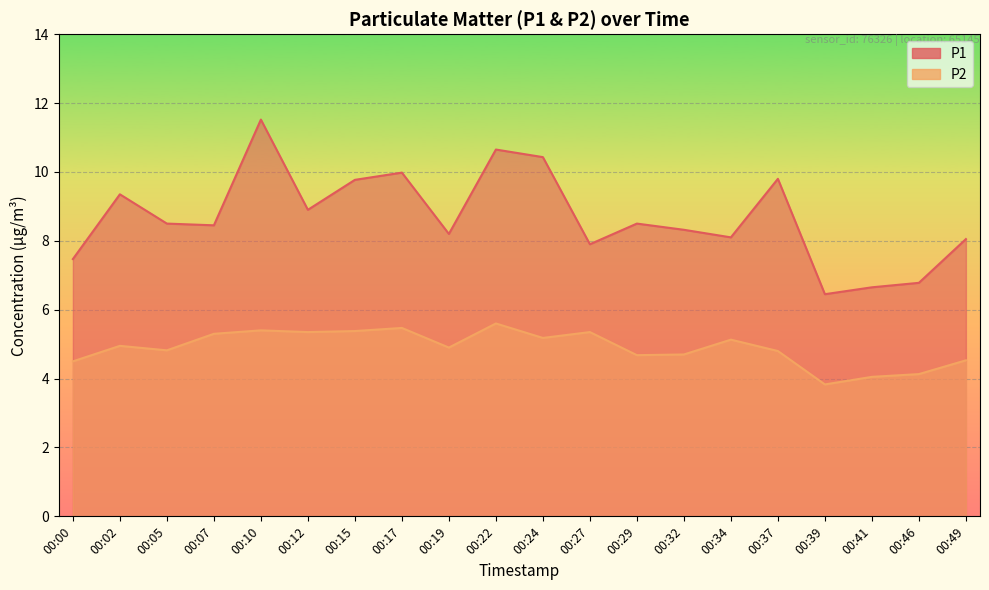

True or false: P2 and P1 intersect in this chart.

False